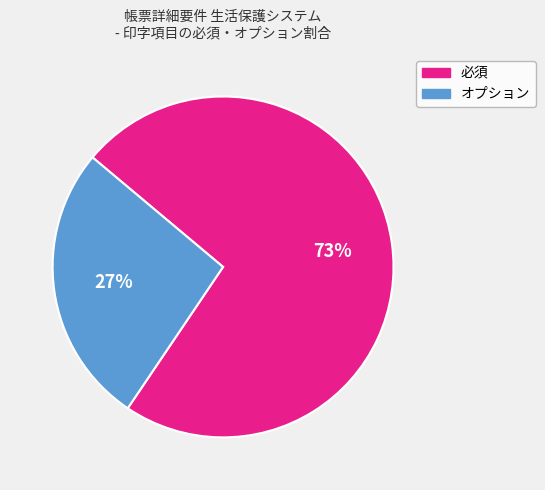

Approximately how many times larger is the value at オプション compared to 必須?

0.4